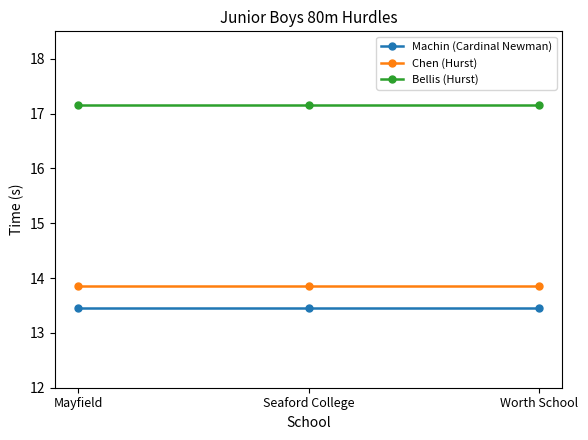

How many distinct data groups are displayed?

3